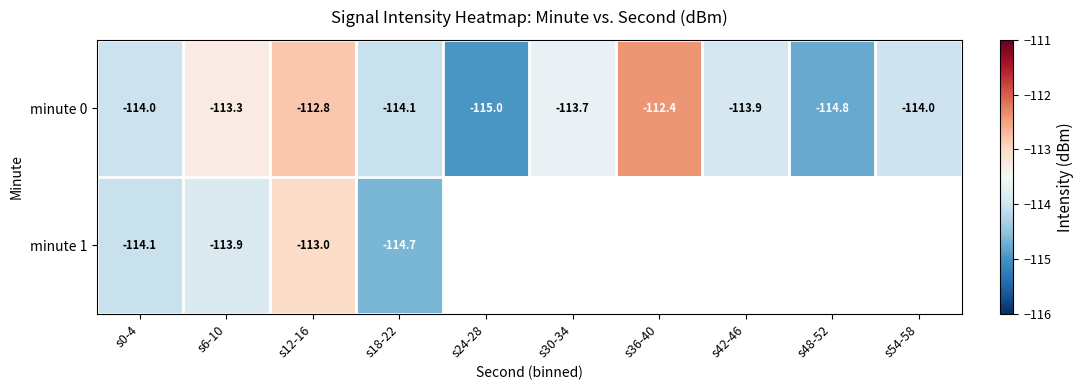

What is the minimum value shown in the chart?

-115.0